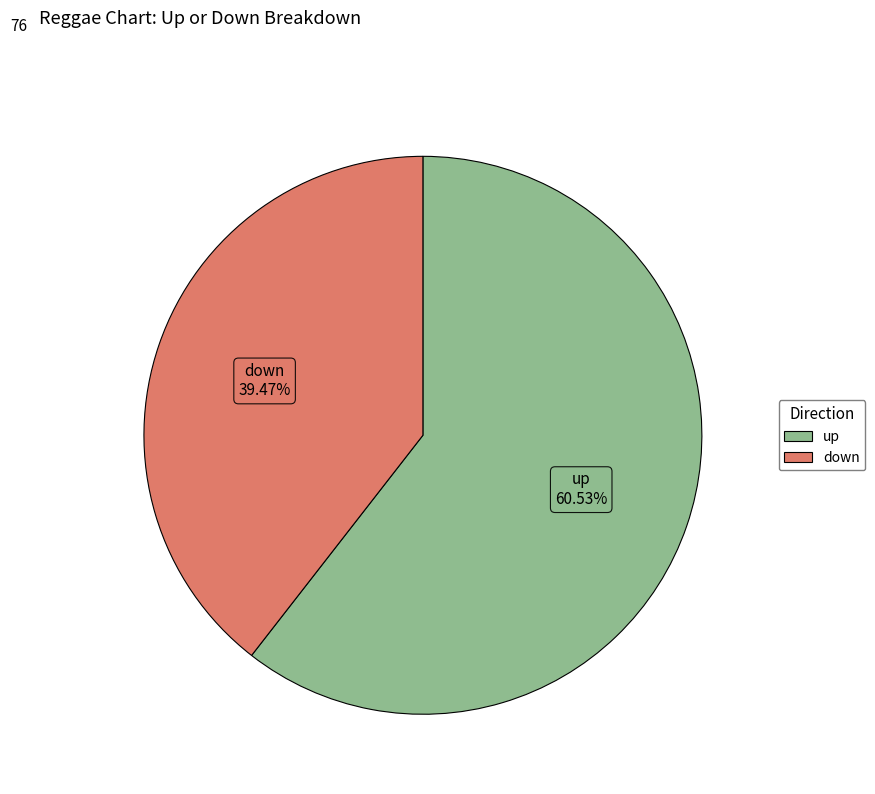

To the nearest percent, what portion does down represent?

39%